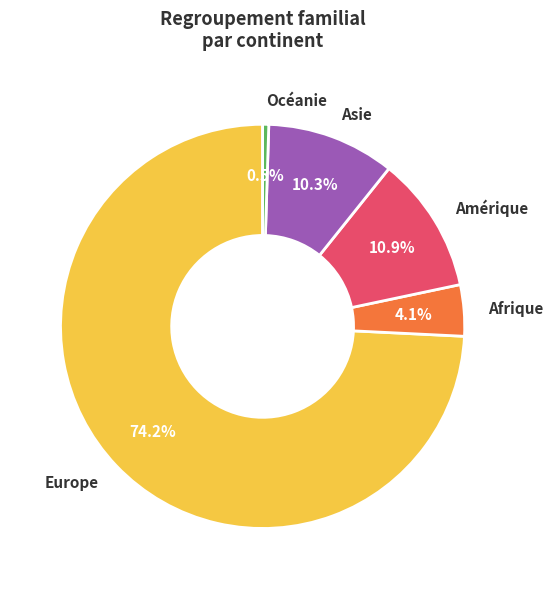

What is the ratio of the value at Afrique to the value at Amérique?

0.4